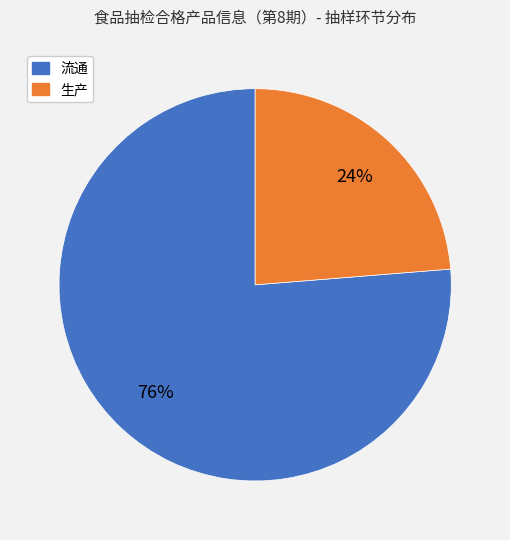

Is there any slice that represents more than half of the pie?

Yes